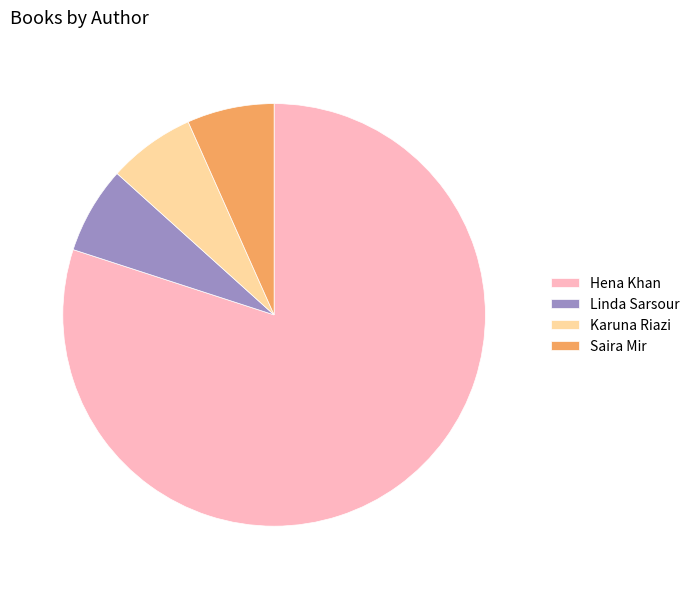

The Karuna Riazi slice represents 7% of the pie. True or false?

True